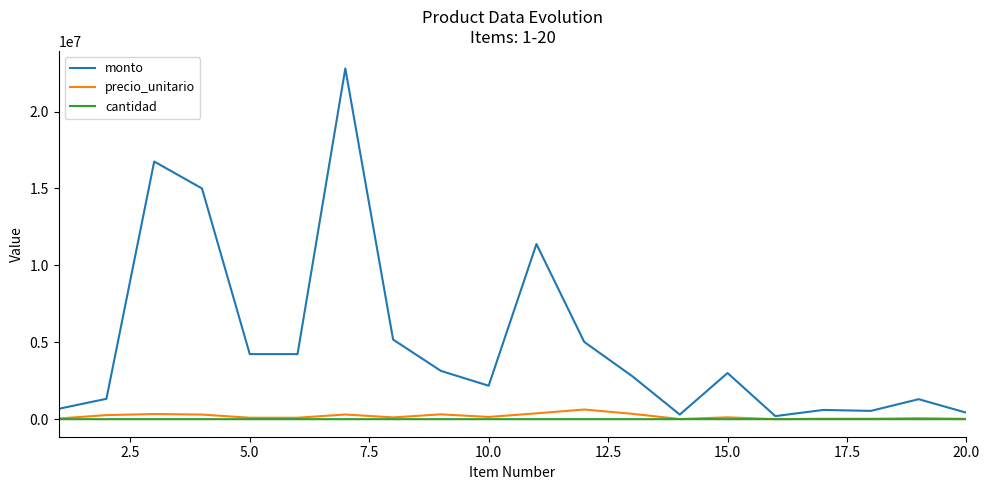

Which series has the largest total across all categories?

monto